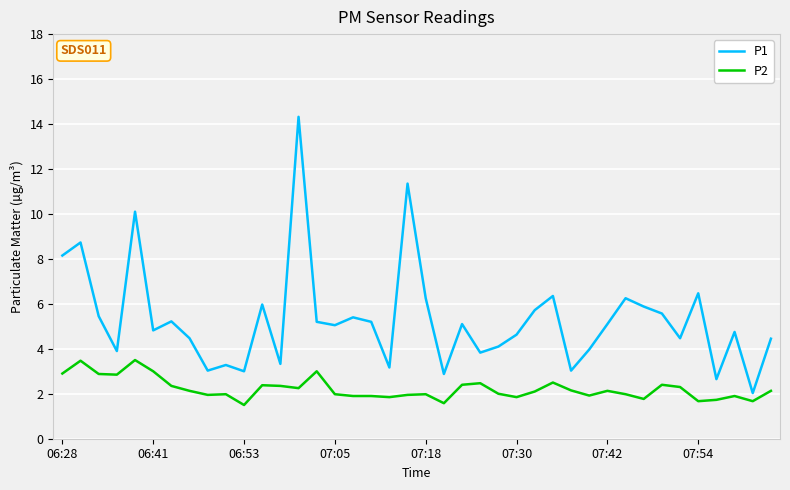

True or false: P2 and P1 cross at least once.

False